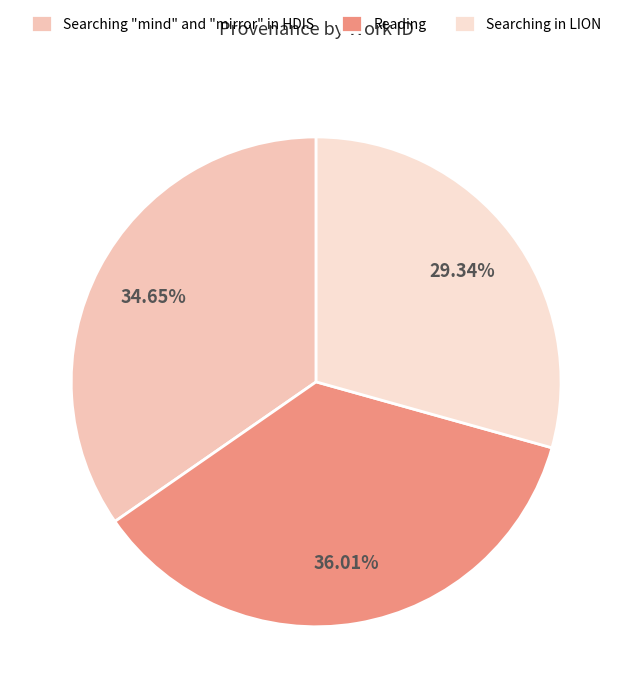

What percentage is the Searching in LION slice, to the nearest percent?

29%